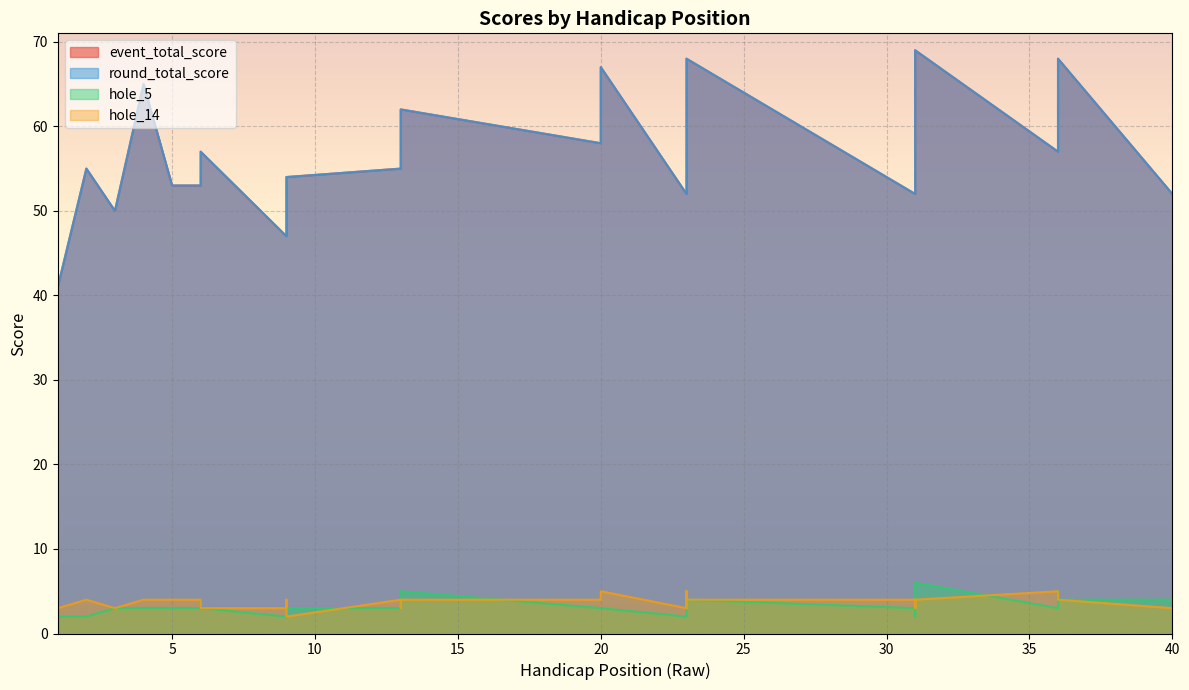

What is the maximum value for round_total_score?

69